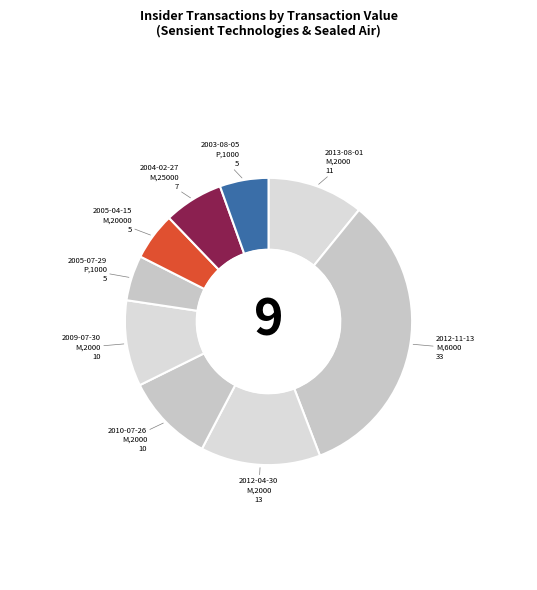

The 2009-07-30 M,2000 slice represents 10% of the pie. True or false?

True